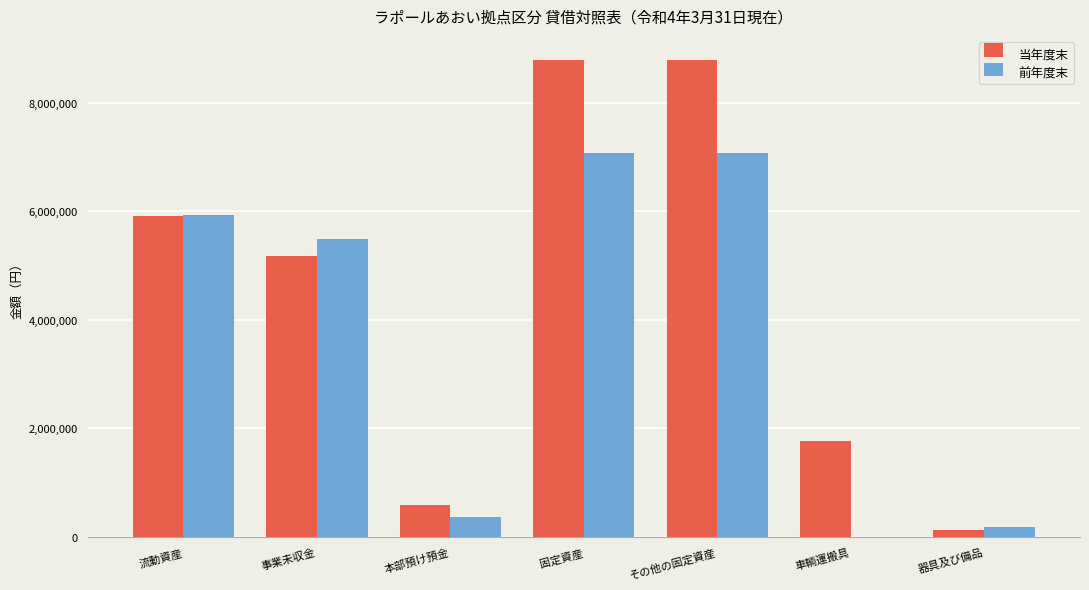

What is the sum of all 当年度末 values?

31147448